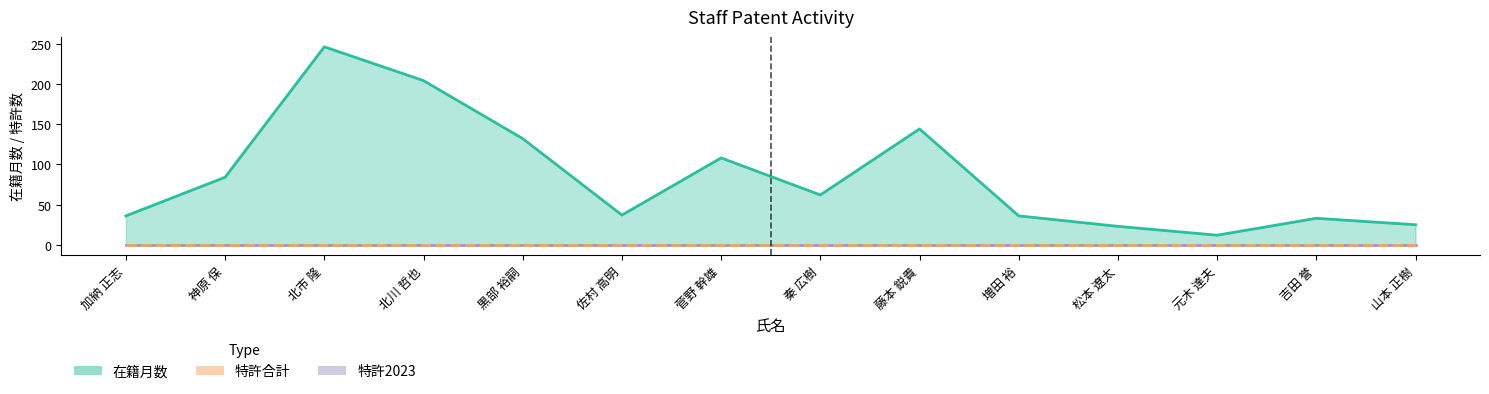

Rank the categories by 在籍月数 value from lowest to highest.

元木 達夫, 松本 遼太, 山本 正樹, 吉田 誉, 加納 正志, 増田 裕, 佐村 高明, 秦 広樹, 神原 保, 菅野 幹雄, 黒部 裕嗣, 藤本 鋭貴, 北川 哲也, 北市 隆